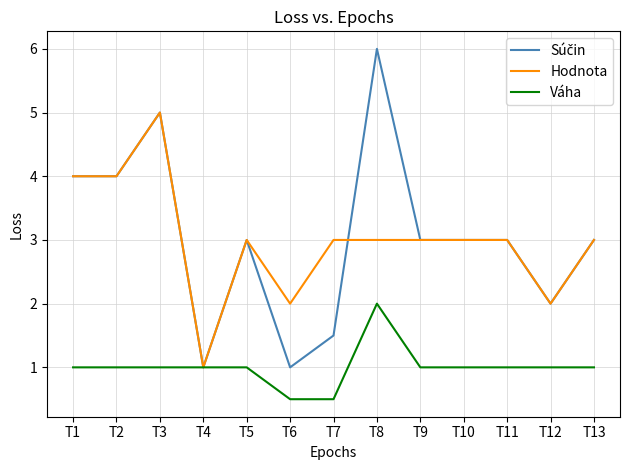

Is this an area chart (filled region under the line)?

No